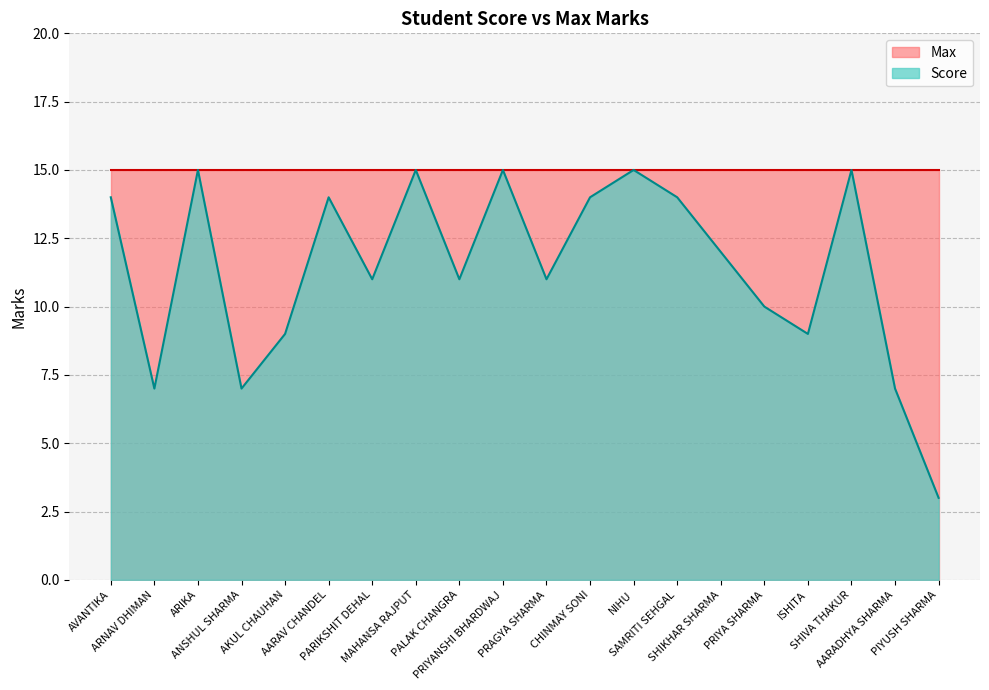

True or false: there are more than 2 points higher than both neighbors.

True